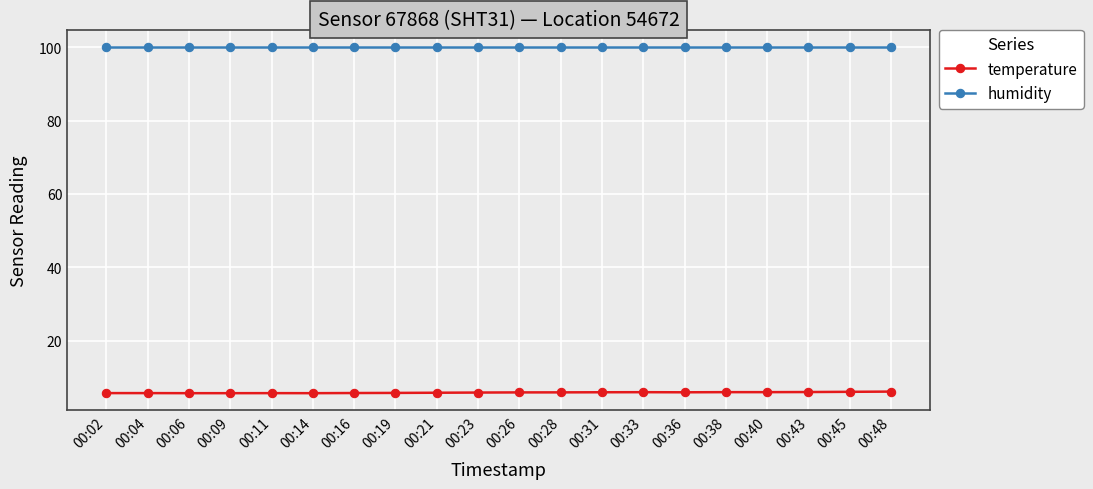

What are all the series names shown in the legend?

temperature, humidity